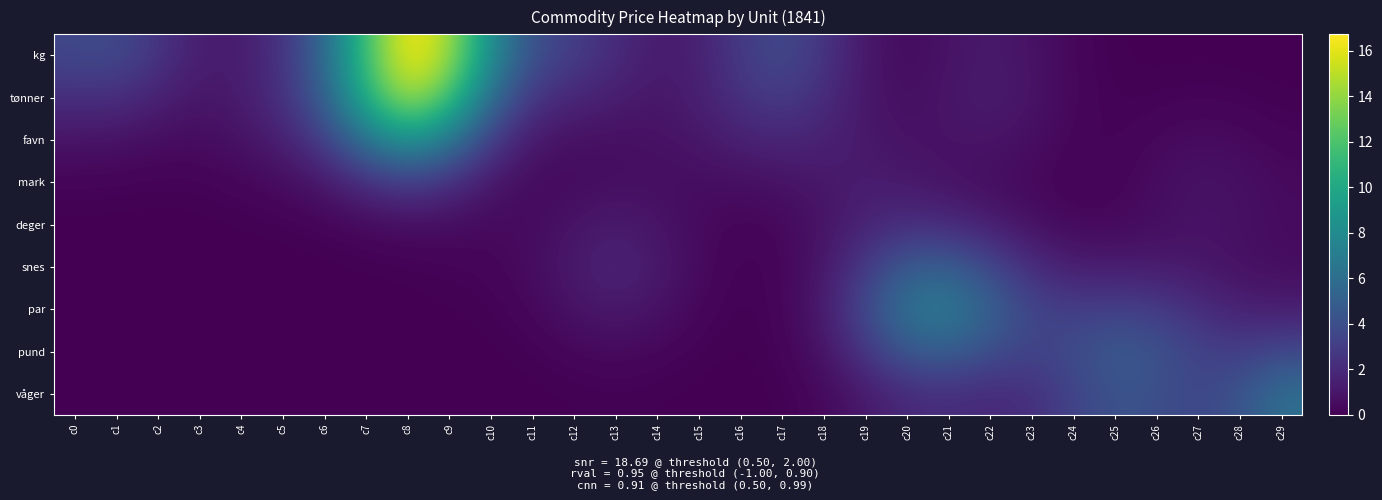

Reading left to right, transcribe all the data shown in this chart.

kg: c0=3.6	c1=3.8	c2=2.6	c3=1.3	c4=1.3	c5=2.4	c6=5.6	c7=11.7	c8=16.7	c9=14.7	c10=8.1	c11=4.0	c12=3.0	c13=2.1	c14=1.2	c15=1.5	c16=2.9	c17=3.7	c18=2.6	c19=1.0	c20=0.5	c21=0.8	c22=1.2	c23=0.8	c24=0.3	c25=0.1	c26=0.0	c27=0.0	c28=0.0	c29=0.0
tønner: c0=2.2	c1=2.2	c2=1.5	c3=1.0	c4=1.2	c5=2.3	c6=5.1	c7=10.7	c8=14.8	c9=12.0	c10=5.9	c11=2.5	c12=1.8	c13=1.3	c14=1.0	c15=1.4	c16=2.4	c17=3.0	c18=2.1	c19=1.0	c20=0.6	c21=1.0	c22=1.3	c23=0.9	c24=0.3	c25=0.1	c26=0.1	c27=0.2	c28=0.1	c29=0.1
favn: c0=0.8	c1=0.8	c2=0.5	c3=0.5	c4=0.8	c5=1.4	c6=3.0	c7=6.4	c8=8.8	c9=6.7	c10=2.9	c11=1.0	c12=0.7	c13=0.6	c14=0.7	c15=1.0	c16=1.5	c17=1.7	c18=1.5	c19=1.1	c20=0.8	c21=0.8	c22=0.9	c23=0.6	c24=0.2	c25=0.2	c26=0.4	c27=0.5	c28=0.4	c29=0.2
mark: c0=0.2	c1=0.2	c2=0.1	c3=0.1	c4=0.3	c5=0.5	c6=1.0	c7=2.1	c8=2.9	c9=2.2	c10=1.0	c11=0.4	c12=0.5	c13=0.6	c14=0.6	c15=0.6	c16=0.6	c17=0.8	c18=1.1	c19=1.3	c20=1.1	c21=0.8	c22=0.6	c23=0.3	c24=0.1	c25=0.2	c26=0.5	c27=0.8	c28=0.7	c29=0.4
deger: c0=0.0	c1=0.0	c2=0.0	c3=0.0	c4=0.0	c5=0.1	c6=0.2	c7=0.4	c8=0.5	c9=0.5	c10=0.4	c11=0.5	c12=0.9	c13=1.2	c14=0.9	c15=0.4	c16=0.2	c17=0.3	c18=0.8	c19=1.7	c20=2.1	c21=1.9	c22=1.3	c23=0.7	c24=0.3	c25=0.4	c26=0.6	c27=0.8	c28=0.7	c29=0.5
snes: c0=0.0	c1=0.0	c2=0.0	c3=0.0	c4=0.0	c5=0.0	c6=0.0	c7=0.0	c8=0.1	c9=0.1	c10=0.2	c11=0.5	c12=1.2	c13=1.7	c14=1.2	c15=0.4	c16=0.1	c17=0.2	c18=1.0	c19=2.9	c20=4.8	c21=5.0	c22=3.6	c23=2.0	c24=1.3	c25=1.2	c26=1.2	c27=1.0	c28=0.7	c29=0.5
par: c0=0.0	c1=0.0	c2=0.0	c3=0.0	c4=0.0	c5=0.0	c6=0.0	c7=0.0	c8=0.0	c9=0.0	c10=0.1	c11=0.3	c12=0.8	c13=1.2	c14=0.8	c15=0.3	c16=0.1	c17=0.2	c18=1.2	c19=3.8	c20=6.5	c21=7.0	c22=5.2	c23=3.5	c24=3.0	c25=3.2	c26=3.0	c27=2.1	c28=1.5	c29=1.3
pund: c0=0.0	c1=0.0	c2=0.0	c3=0.0	c4=0.0	c5=0.0	c6=0.0	c7=0.0	c8=0.0	c9=0.0	c10=0.0	c11=0.1	c12=0.3	c13=0.4	c14=0.3	c15=0.1	c16=0.0	c17=0.1	c18=0.8	c19=2.6	c20=4.6	c21=5.0	c22=4.0	c23=3.3	c24=3.9	c25=4.7	c26=4.3	c27=3.3	c28=3.0	c29=3.6
våger: c0=0.0	c1=0.0	c2=0.0	c3=0.0	c4=0.0	c5=0.0	c6=0.0	c7=0.0	c8=0.0	c9=0.0	c10=0.0	c11=0.0	c12=0.1	c13=0.1	c14=0.1	c15=0.0	c16=0.0	c17=0.1	c18=0.3	c19=1.1	c20=1.9	c21=2.1	c22=1.9	c23=2.2	c24=3.3	c25=4.2	c26=4.0	c27=3.5	c28=4.3	c29=6.1